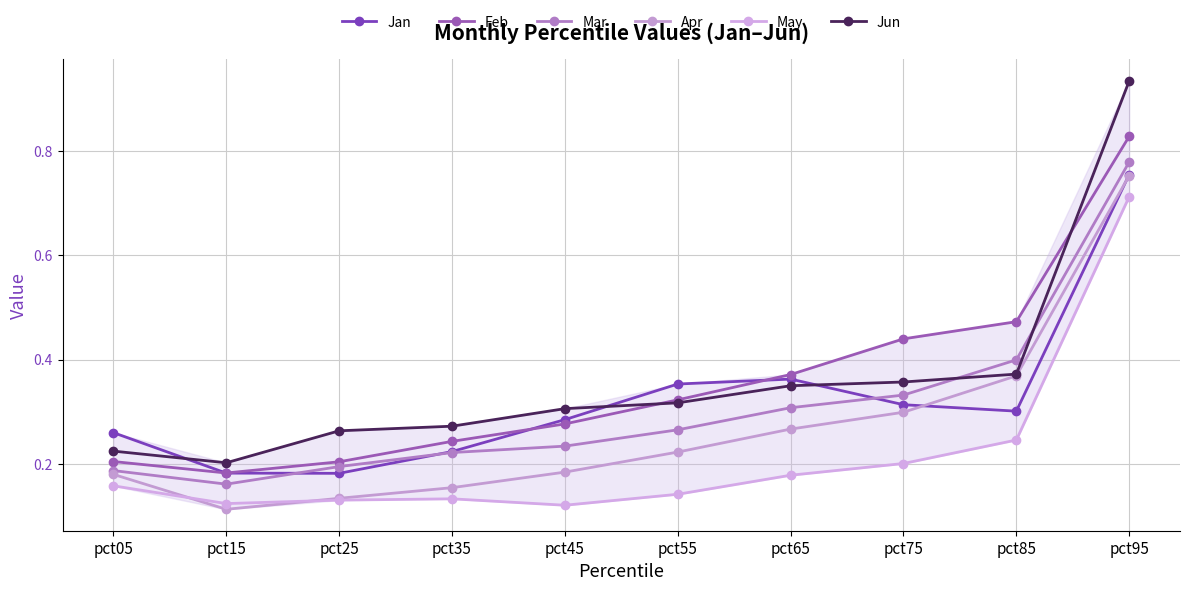

Reading left to right, transcribe all the data shown in this chart.

Jan: 0.3	0.2	0.2	0.2	0.3	0.4	0.4	0.3	0.3	0.8
Feb: 0.2	0.2	0.2	0.2	0.3	0.3	0.4	0.4	0.5	0.8
Mar: 0.2	0.2	0.2	0.2	0.2	0.3	0.3	0.3	0.4	0.8
Apr: 0.2	0.1	0.1	0.2	0.2	0.2	0.3	0.3	0.4	0.8
May: 0.2	0.1	0.1	0.1	0.1	0.1	0.2	0.2	0.2	0.7
Jun: 0.2	0.2	0.3	0.3	0.3	0.3	0.4	0.4	0.4	0.9